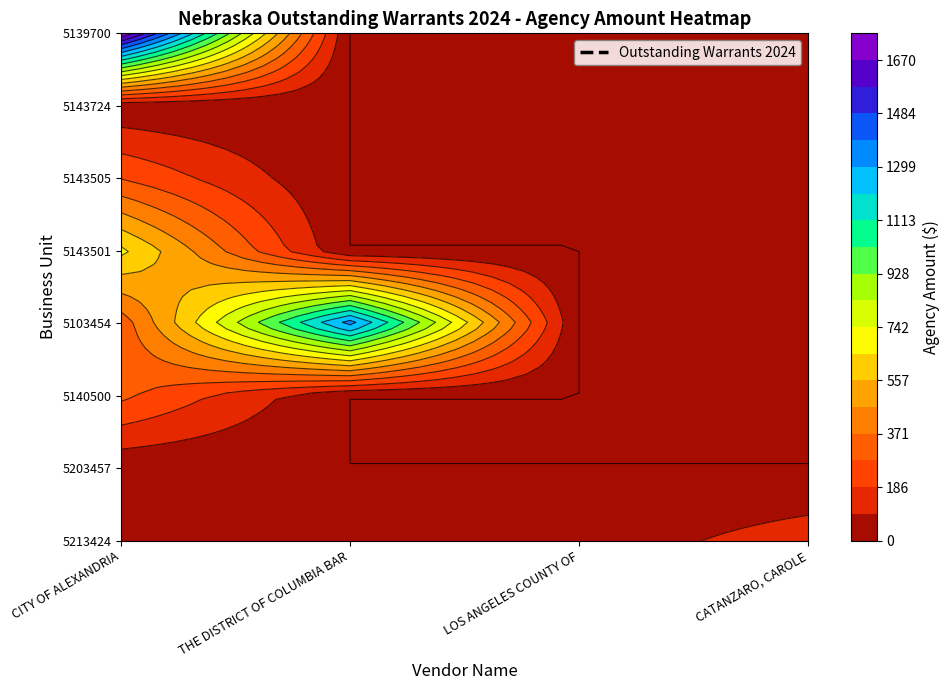

Which series changed the most between THE DISTRICT OF COLUMBIA BAR and LOS ANGELES COUNTY OF?

5103454